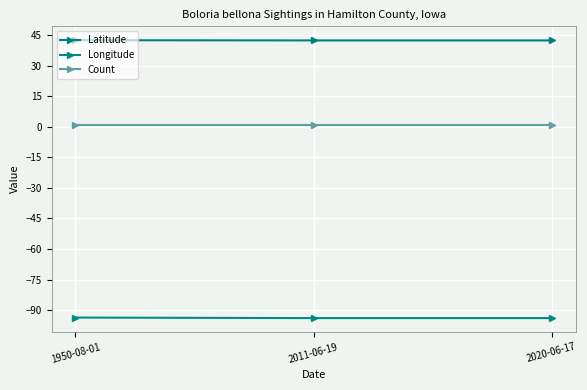

What is the label of the 3rd point from the right?

1950-08-01